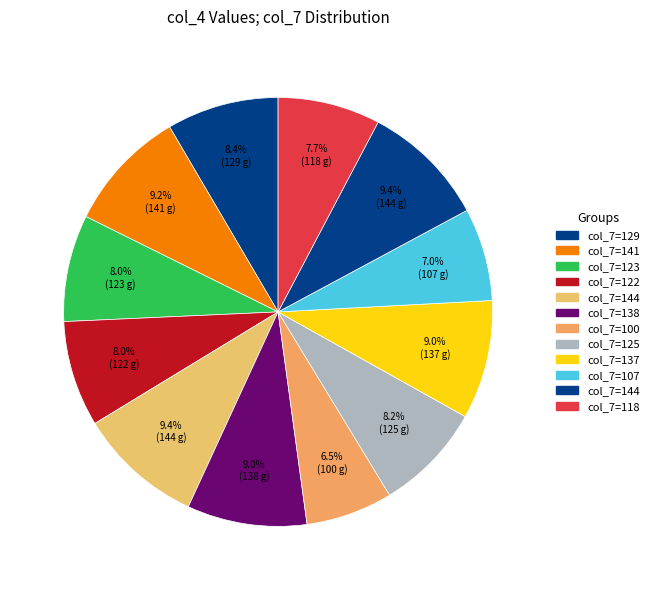

Count the number of slices in the pie.

12